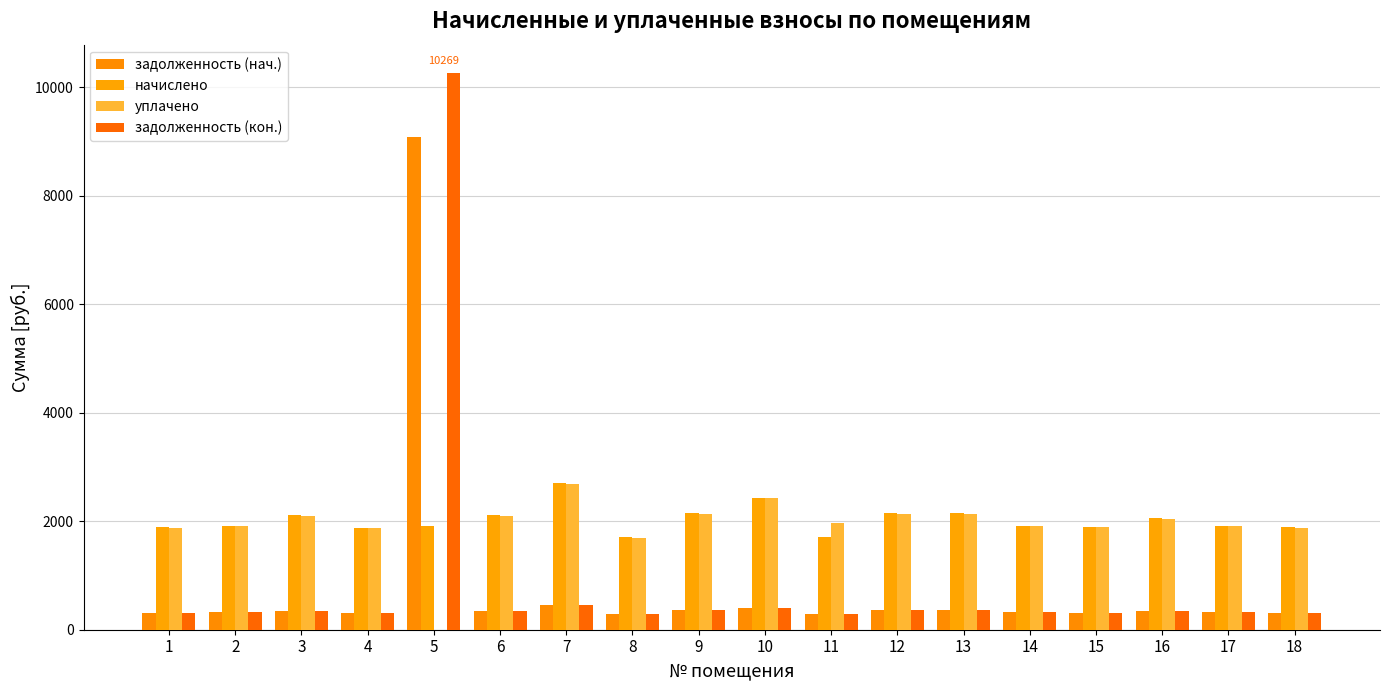

The value of уплачено at 16 is 3155.9. True or false?

False